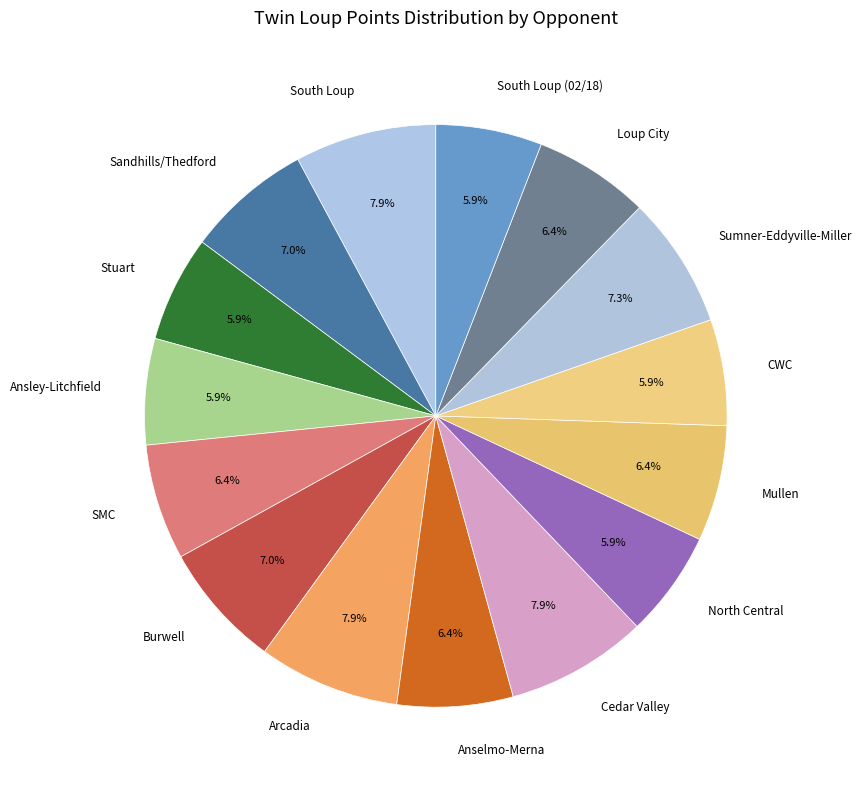

The Mullen slice represents 6% of the pie. True or false?

True